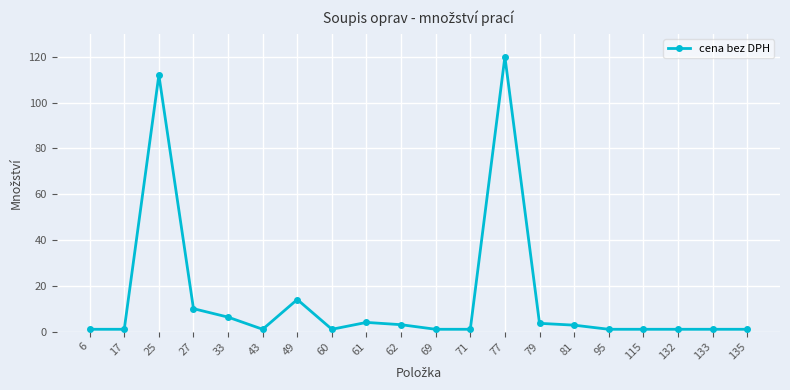

At which category does the chart reach its peak across all series?

77